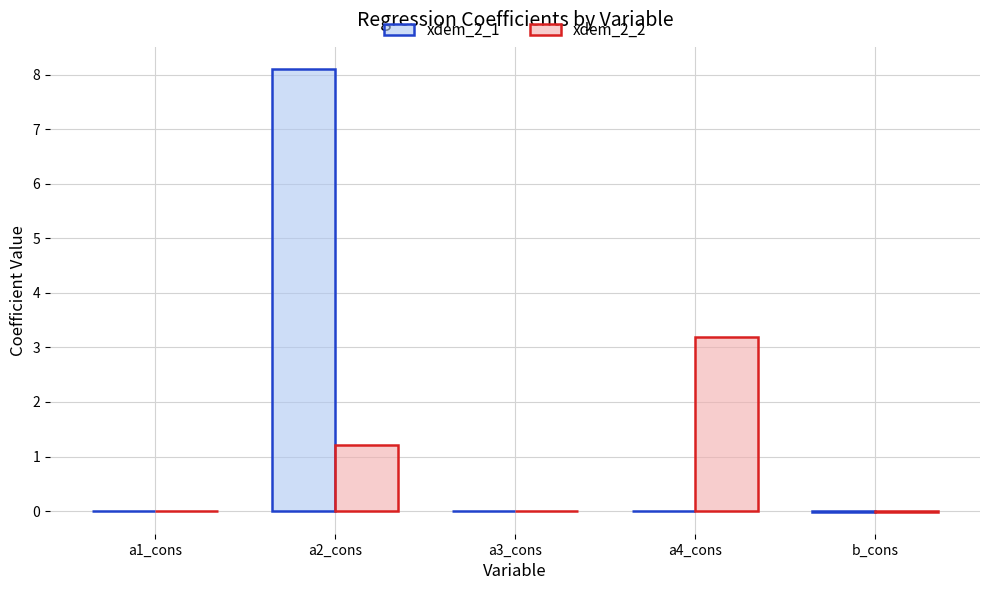

Which series has the widest spread of values?

xdem_2_1